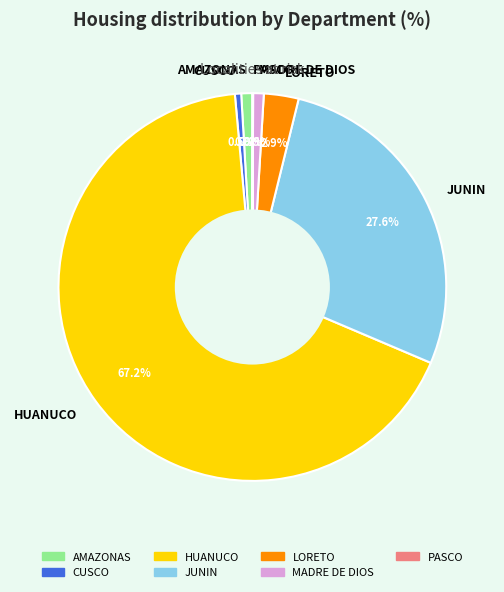

How much of the chart is everything except JUNIN?

72.4%